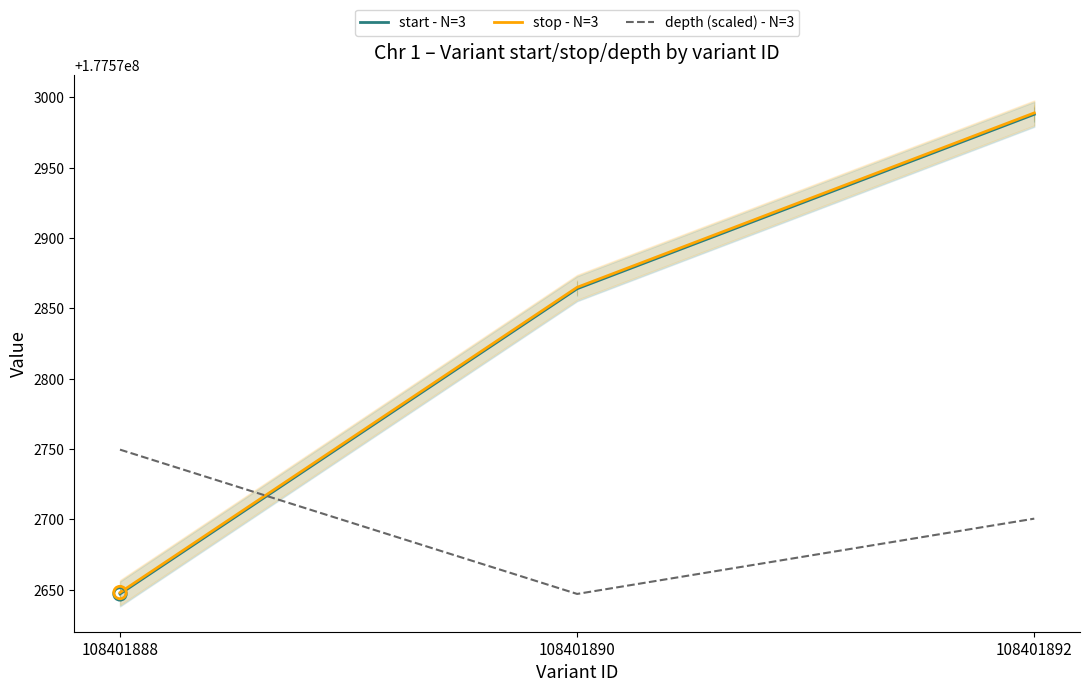

Which series reaches the maximum Y coordinate?

stop - N=3